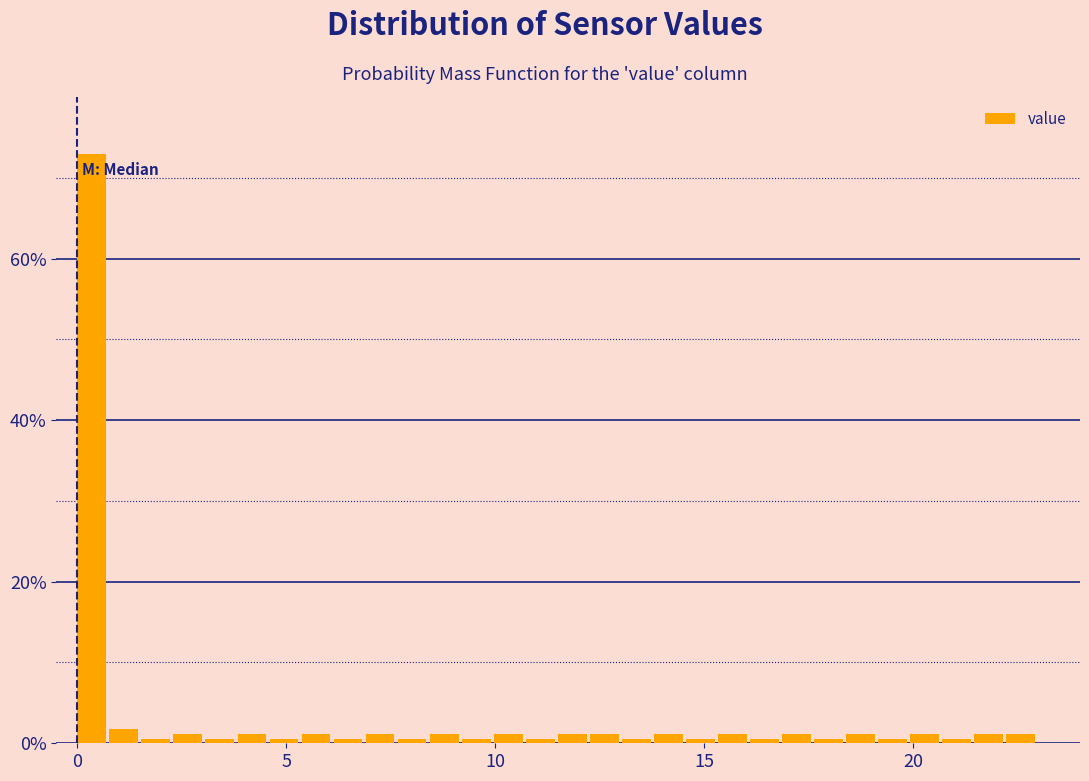

Around what value on the x-axis is the tallest bar? Give the approximate position of its centre, as read against the axis.

0.5